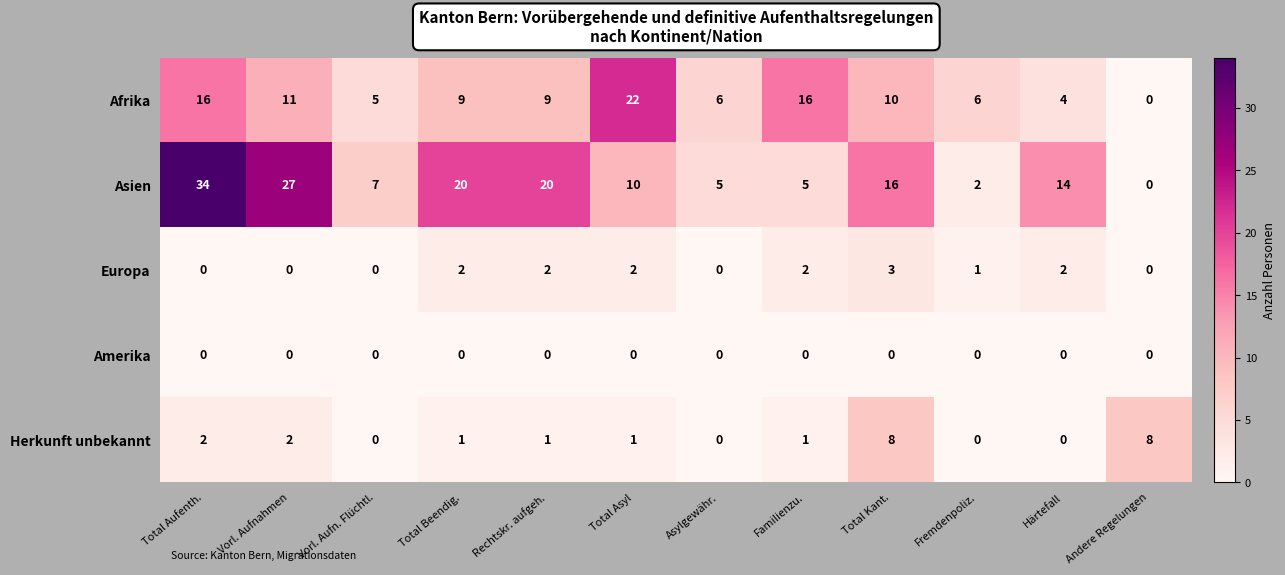

What is the difference between the maximum and minimum values in the Afrika series?

22